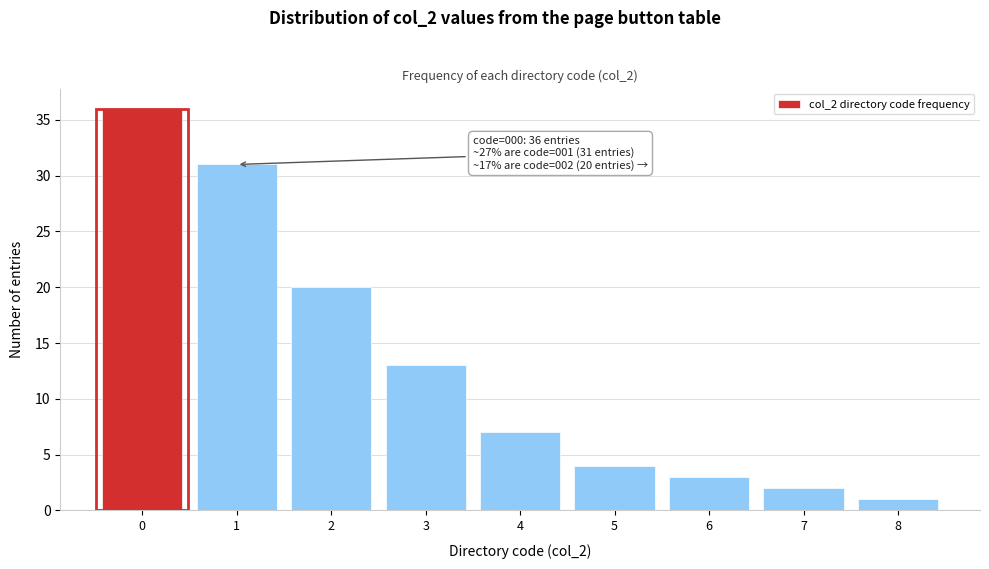

Reading left to right, extract all data points from this chart.

0=36	1=31	2=20	3=13	4=7	5=4	6=3	7=2	8=1